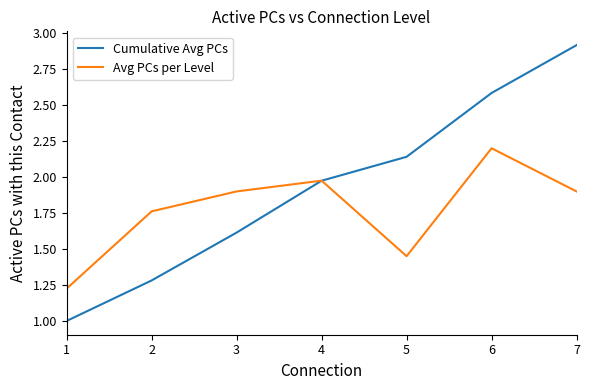

True or false: Avg PCs per Level has more than 1 interior local peaks.

True